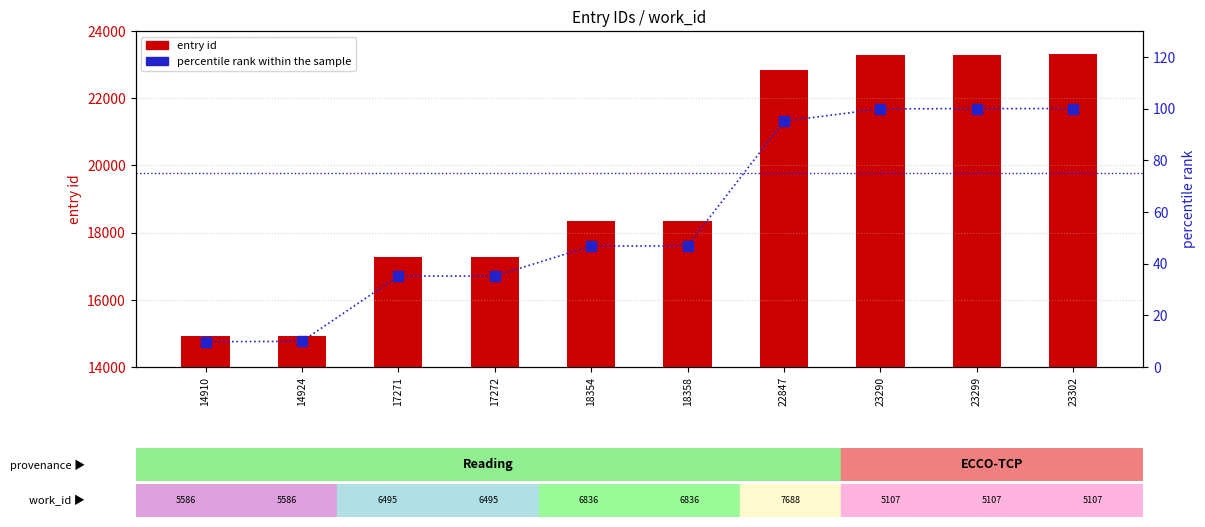

Reading left to right, what are all the values shown in this chart?

entry id: 14910=14910.0	14924=14924.0	17271=17271.0	17272=17272.0	18354=18354.0	18358=18358.0	22847=22847.0	23290=23290.0	23299=23299.0	23302=23302.0
percentile rank within the sample: 14910=9.8	14924=9.9	17271=35.2	17272=35.2	18354=46.8	18358=46.9	22847=95.1	23290=99.9	23299=100.0	23302=100.0